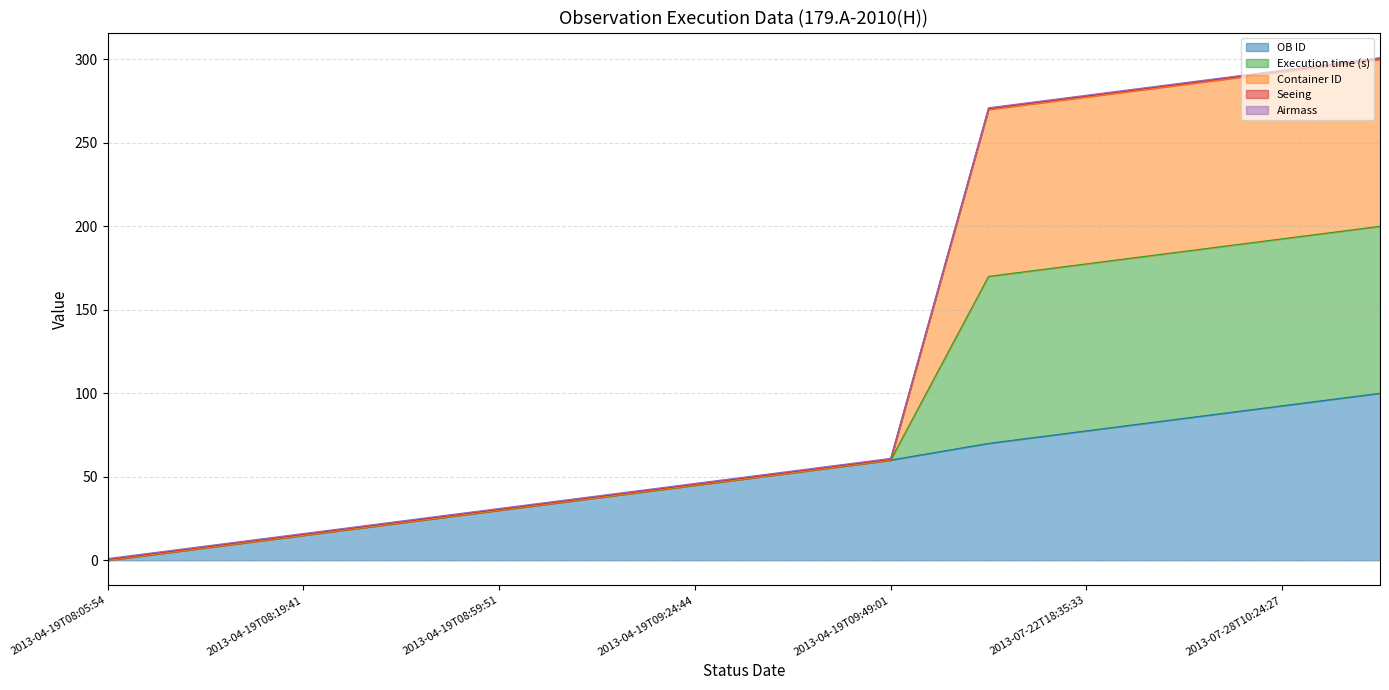

How many lines are shown in the chart?

5